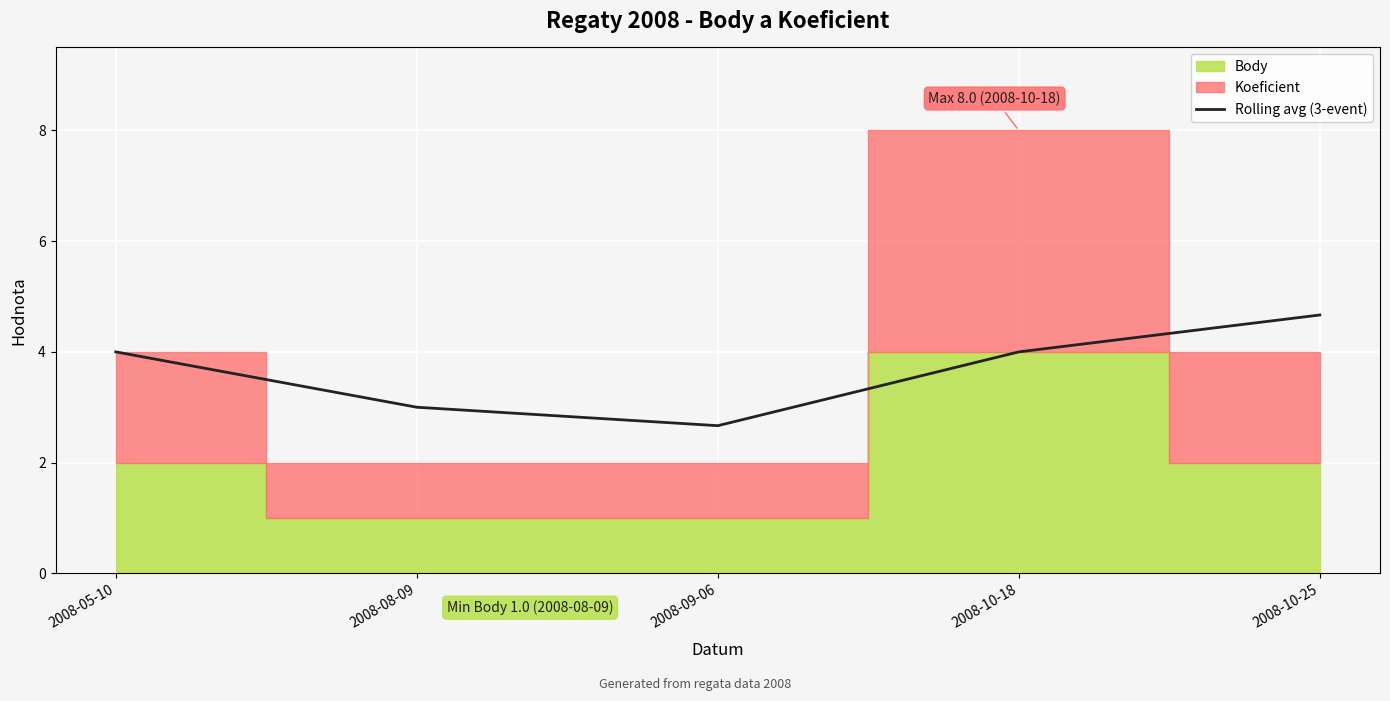

What is the sum of all values?

18.3